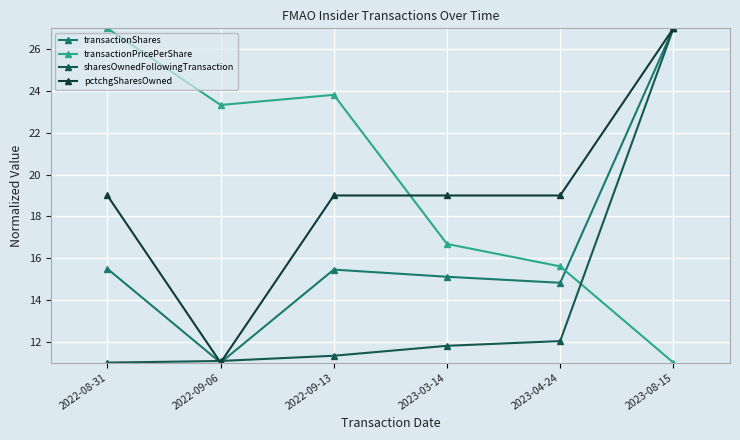

Which series has the largest total across all categories?

transactionPricePerShare